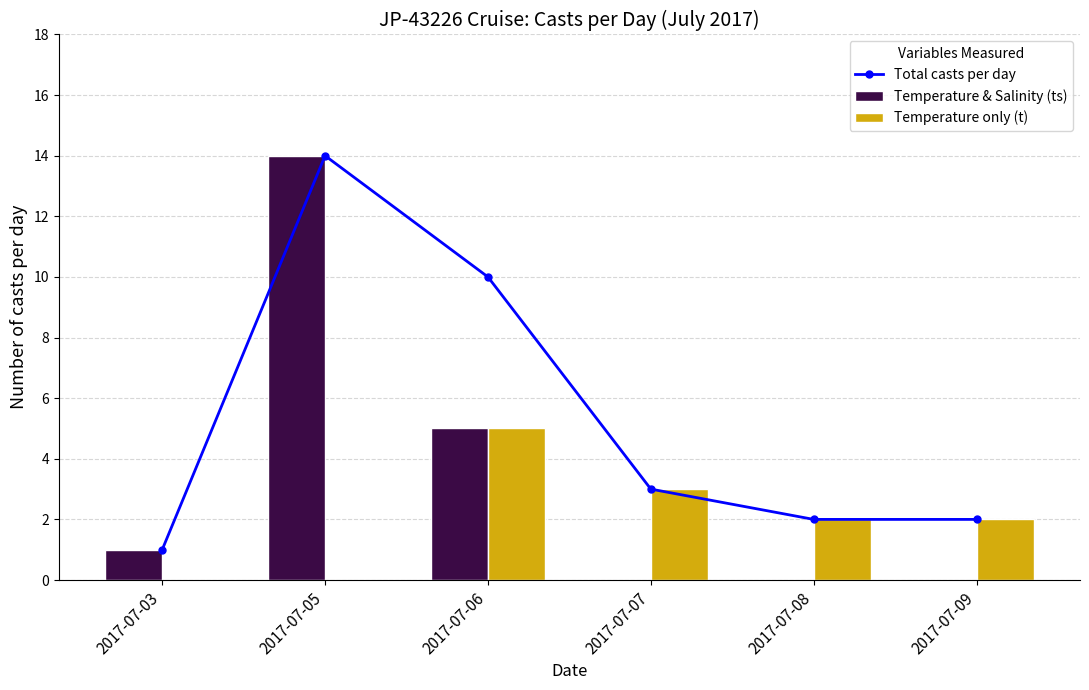

At which category does the chart reach its peak across all series?

2017-07-05